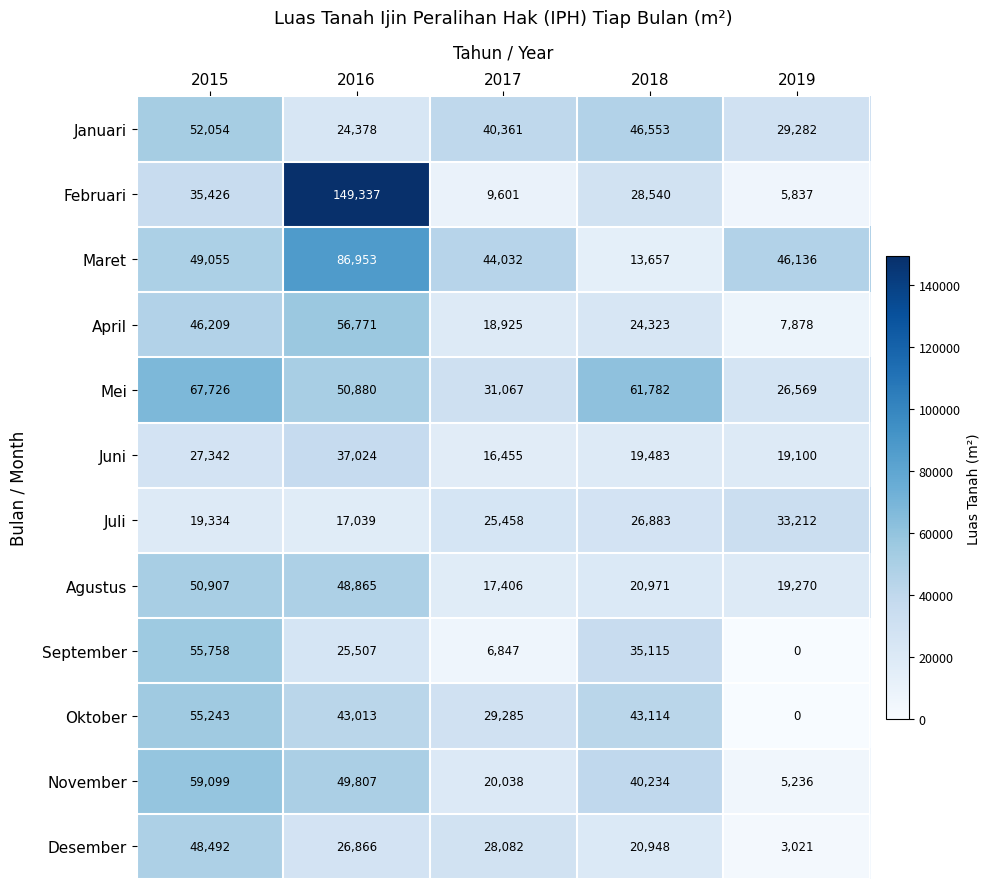

Is it true that Januari equals 78688 at 2015?

False